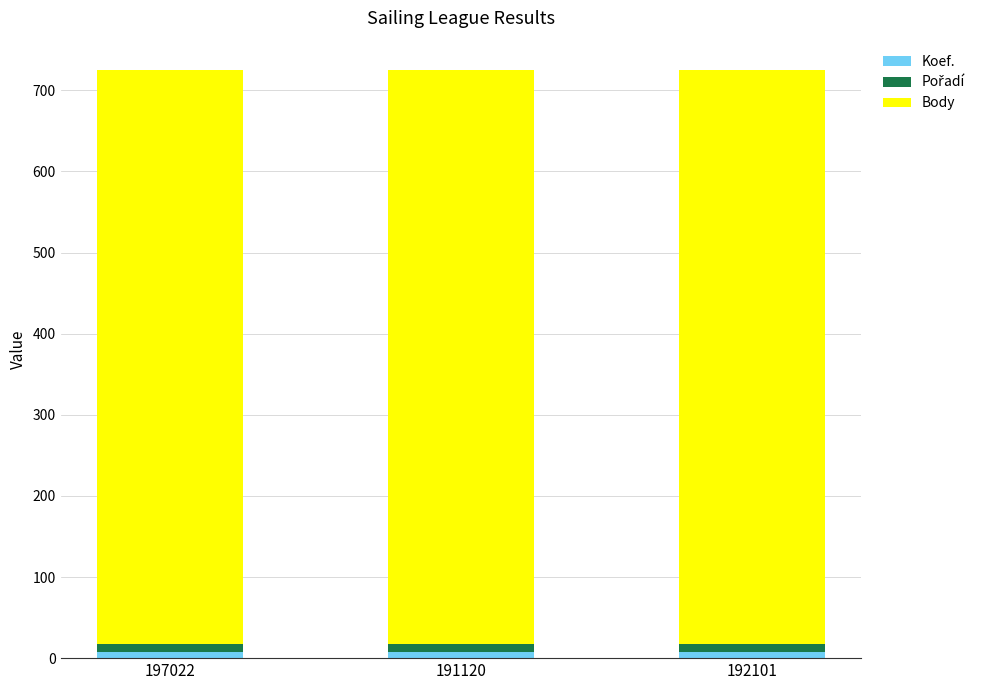

How many series are shown in this chart?

3